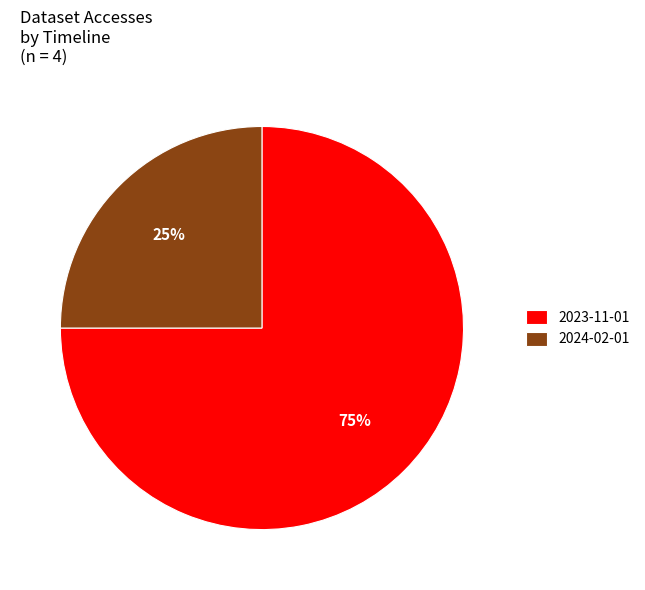

What is the ratio of the value at 2023-11-01 to the value at 2024-02-01?

3.0